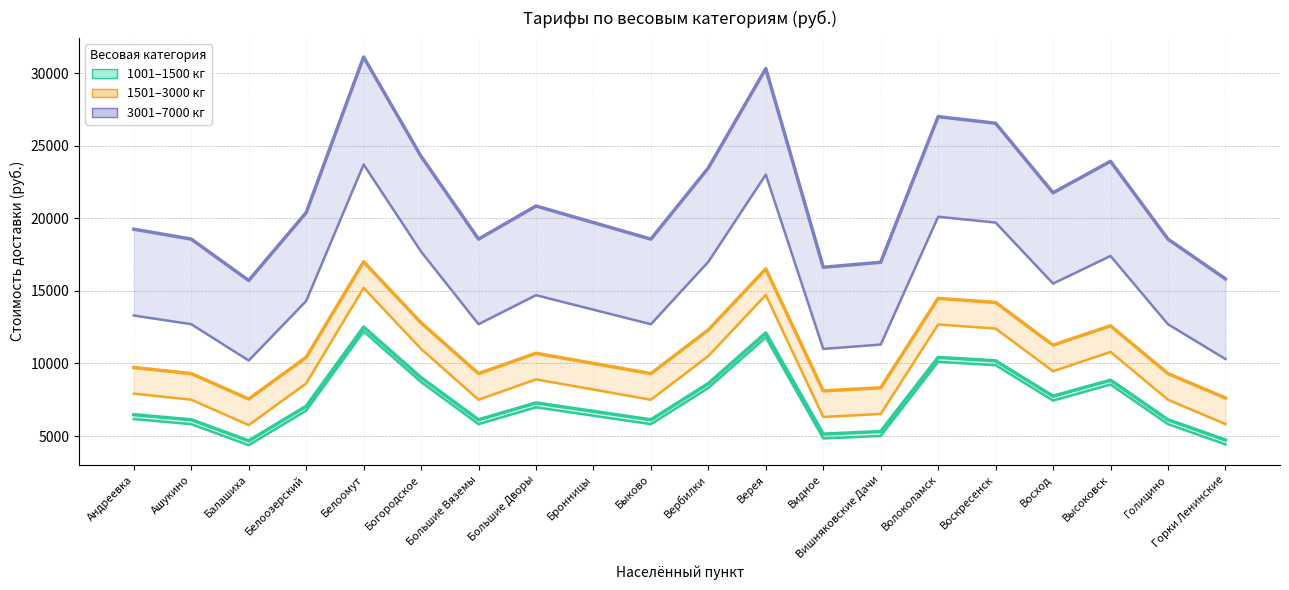

Reading right to left, extract all data points from this chart.

1001–1500 кг: Горки Ленинские=4728	Голицино=6120	Высоковск=8846	Восход=7744	Воскресенск=10180	Волоколамск=10412	Вишняковские Дачи=5308	Видное=5134	Верея=12094	Вербилки=8614	Быково=6120	Бронницы=6700	Большие Дворы=7280	Большие Вяземы=6120	Богородское=9020	Белоомут=12500	Белоозерский=7048	Балашиха=4670	Ашукино=6120	Андреевка=6468
1501–3000 кг: Горки Ленинские=7620	Голицино=9300	Высоковск=12590	Восход=11260	Воскресенск=14200	Волоколамск=14480	Вишняковские Дачи=8320	Видное=8110	Верея=16510	Вербилки=12310	Быково=9300	Бронницы=10000	Большие Дворы=10700	Большие Вяземы=9300	Богородское=12800	Белоомут=17000	Белоозерский=10420	Балашиха=7550	Ашукино=9300	Андреевка=9720
3001–7000 кг: Горки Ленинские=15824	Голицино=18560	Высоковск=23918	Восход=21752	Воскресенск=26540	Волоколамск=26996	Вишняковские Дачи=16964	Видное=16622	Верея=30302	Вербилки=23462	Быково=18560	Бронницы=19700	Большие Дворы=20840	Большие Вяземы=18560	Богородское=24260	Белоомут=31100	Белоозерский=20384	Балашиха=15710	Ашукино=18560	Андреевка=19244